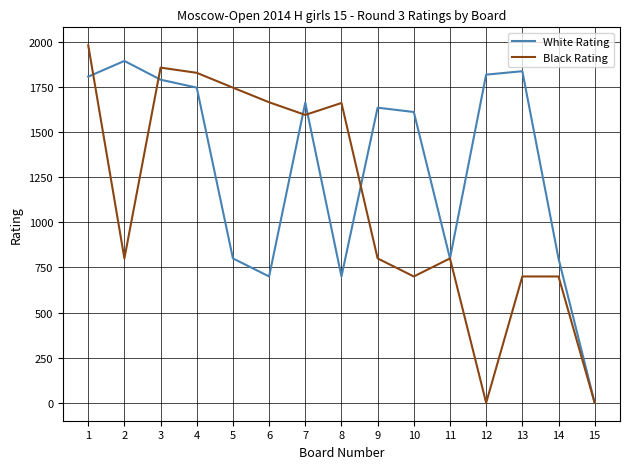

Rank the series at 1 from lowest to highest value.

White Rating, Black Rating